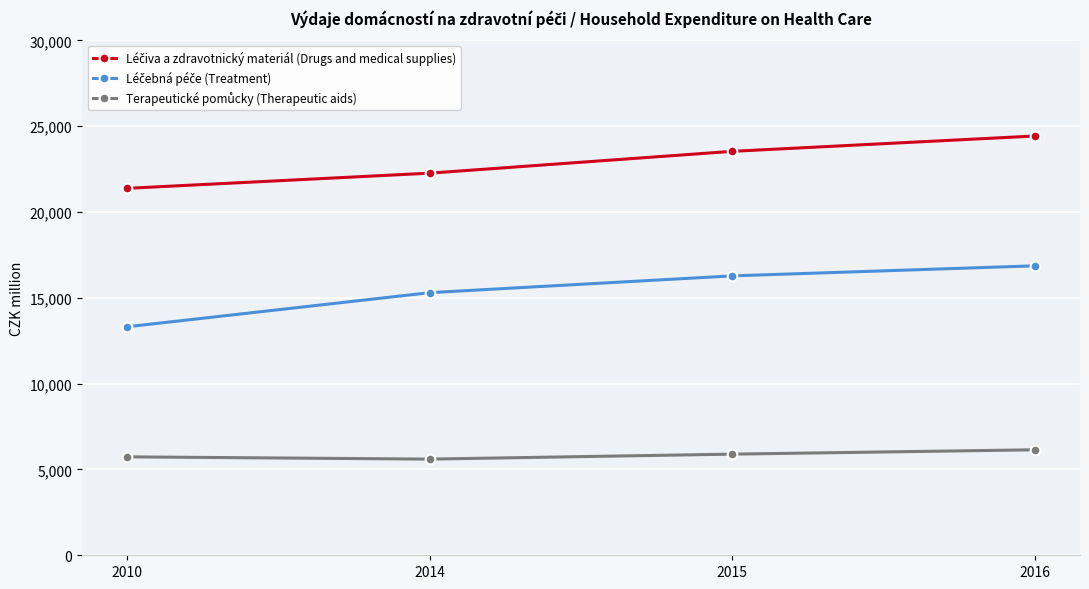

Which label corresponds to the largest value in the chart?

2016